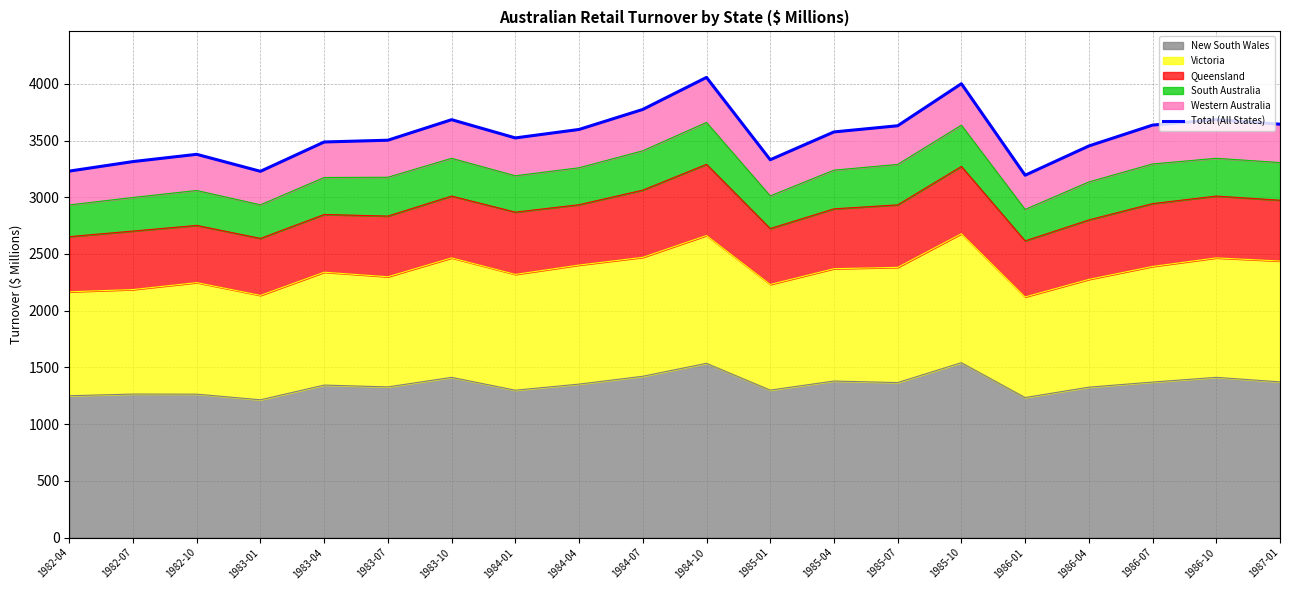

Reading right to left, transcribe all the data shown in this chart.

3643.8	3683.7	3635.9	3451.9	3194.0	4000.9	3630.1	3575.7	3330.5	4056.3	3774.0	3597.6	3522.9	3683.7	3502.7	3487.1	3228.5	3378.3	3314.4	3230.4